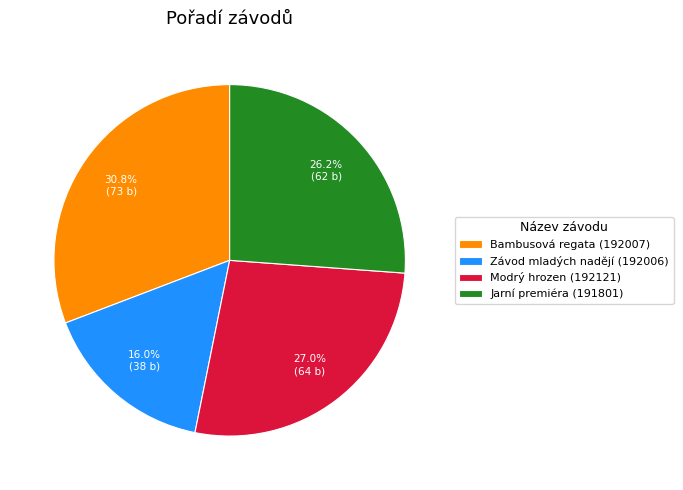

The Závod mladých nadějí (192006) slice represents 16% of the pie. True or false?

True